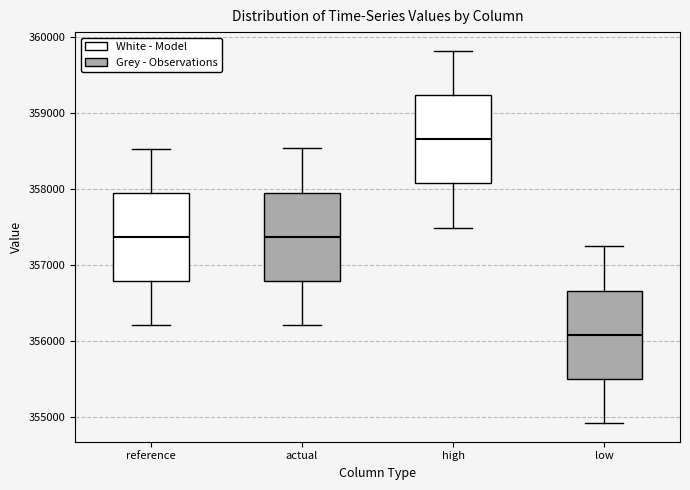

Reading left to right, transcribe this box plot: for each box, give where its median line is, the range the box spans, and where its two whiskers end, as read against the y-axis. The values are not printed on the chart, so give them approximately, as read against the axis.

reference: median 357400, box 356800 to 358000, whiskers 356200 to 358500
actual: median 357400, box 356800 to 358000, whiskers 356200 to 358500
high: median 358700, box 358100 to 359200, whiskers 357500 to 359800
low: median 356100, box 355500 to 356700, whiskers 354900 to 357200